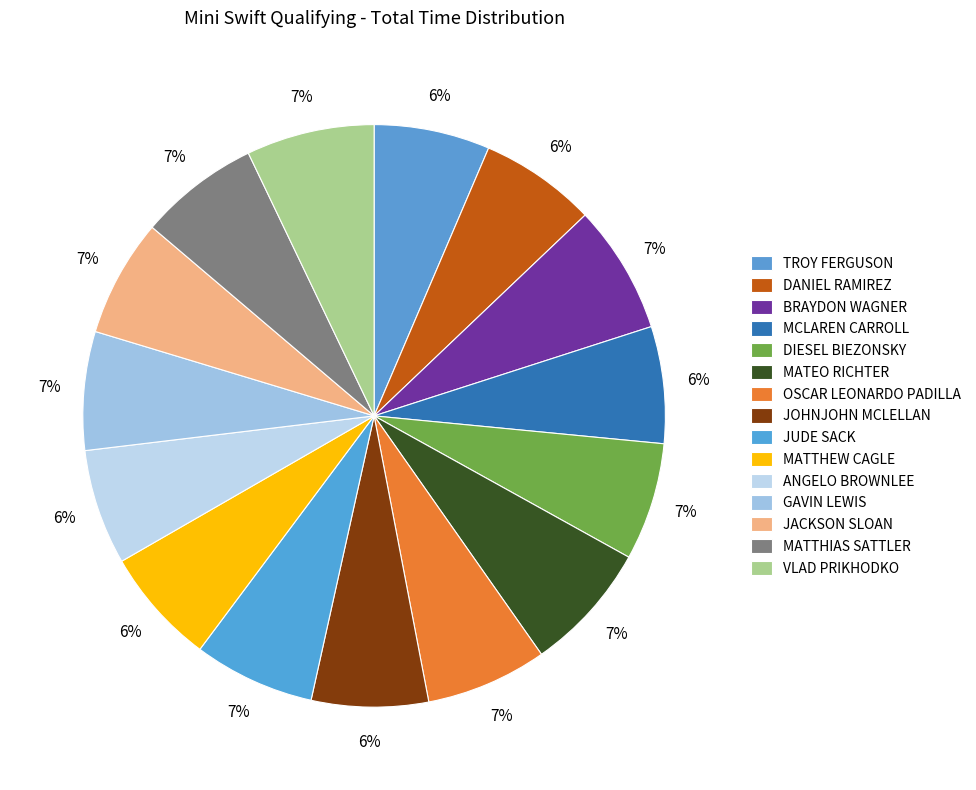

How many segments does this pie chart have?

15